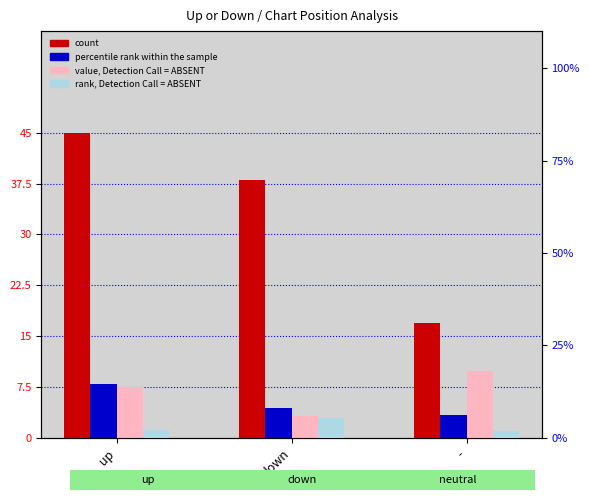

At which category is the sum across all series the highest?

up